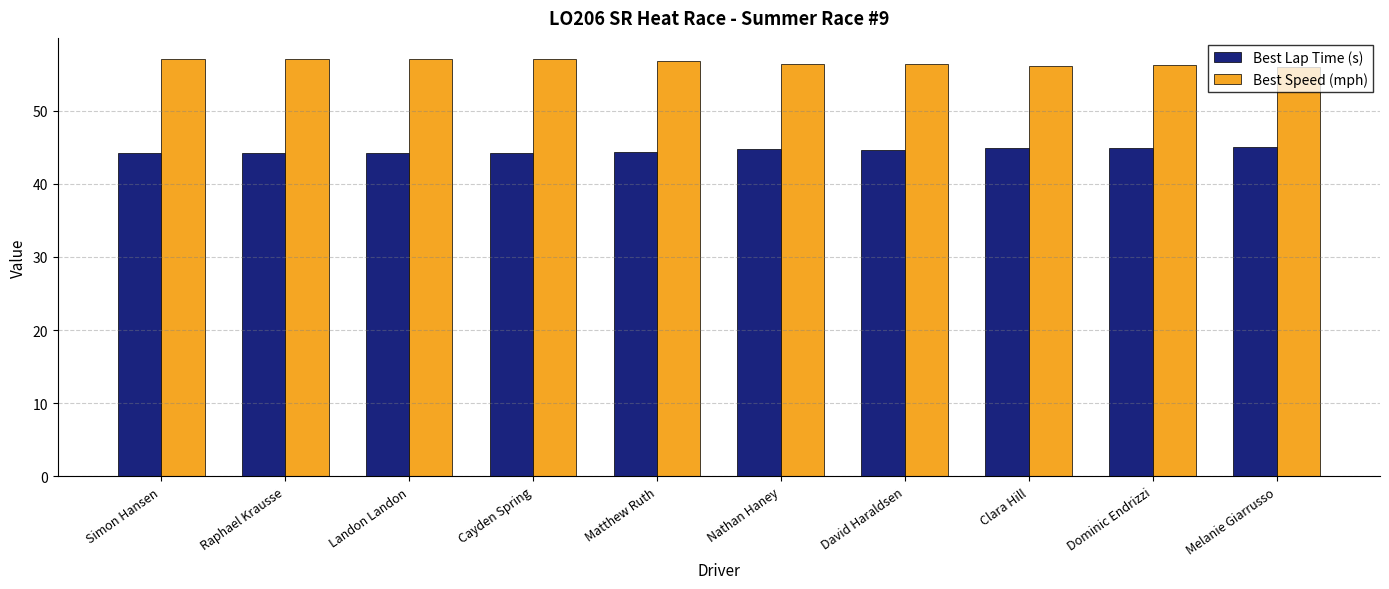

What is the sum of the Best Lap Time (s) values at David Haraldsen and Dominic Endrizzi?

89.5